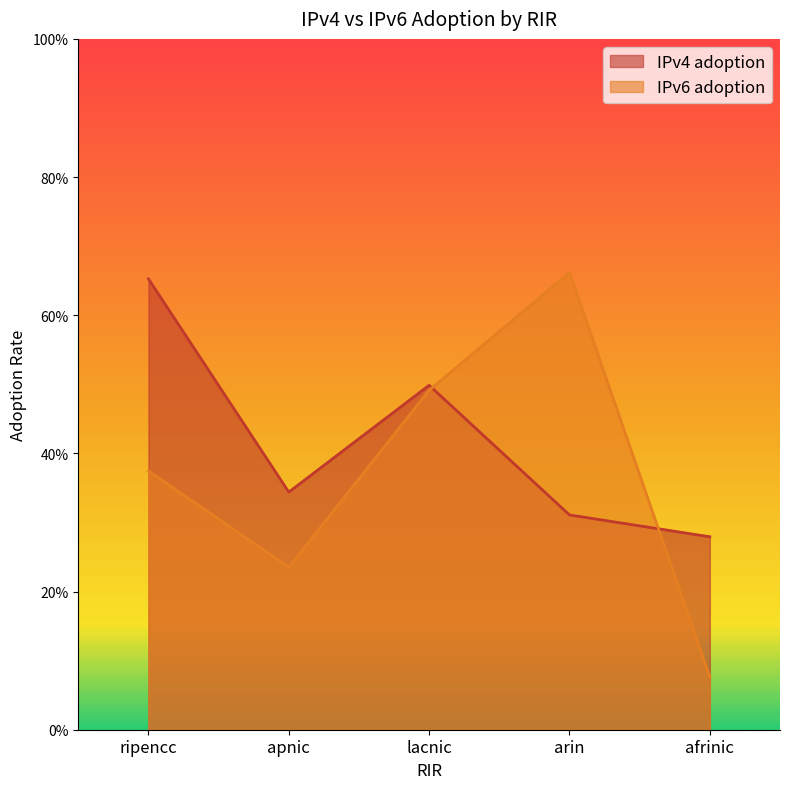

What is the value of the IPv6 adoption point at the 2nd from the left?

0.2